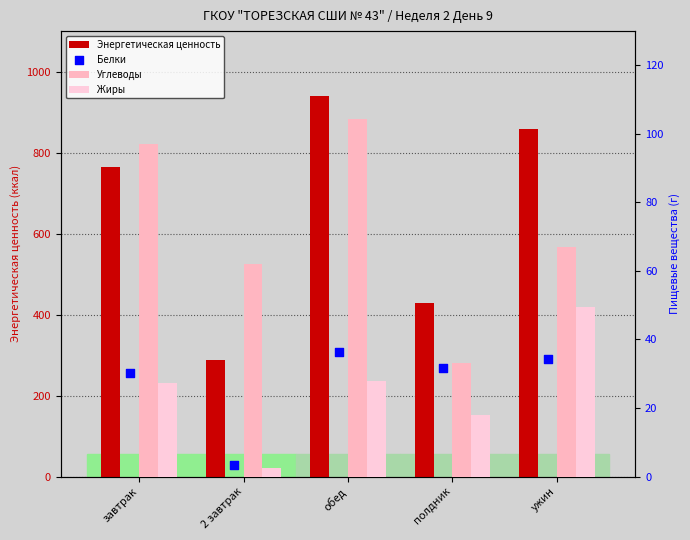

What is the total value across all series at ужин?

1007.9